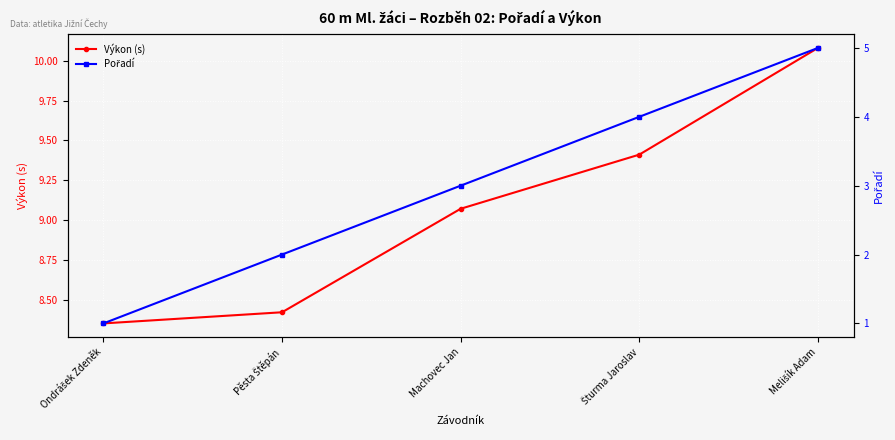

How many categories are shown in the chart?

5